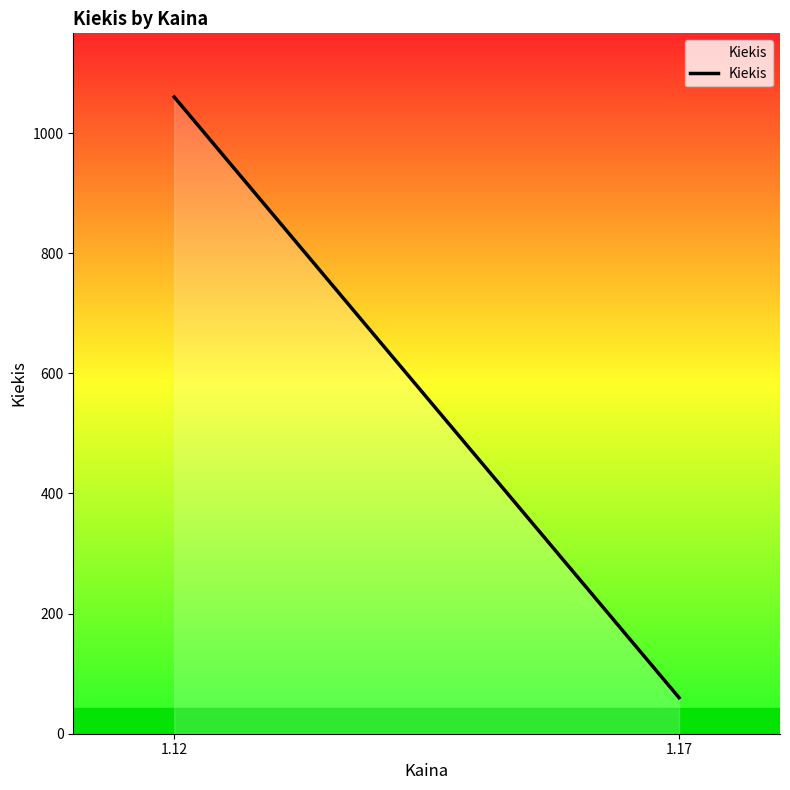

The chart shows a value of 82 at 1.17. True or false?

False